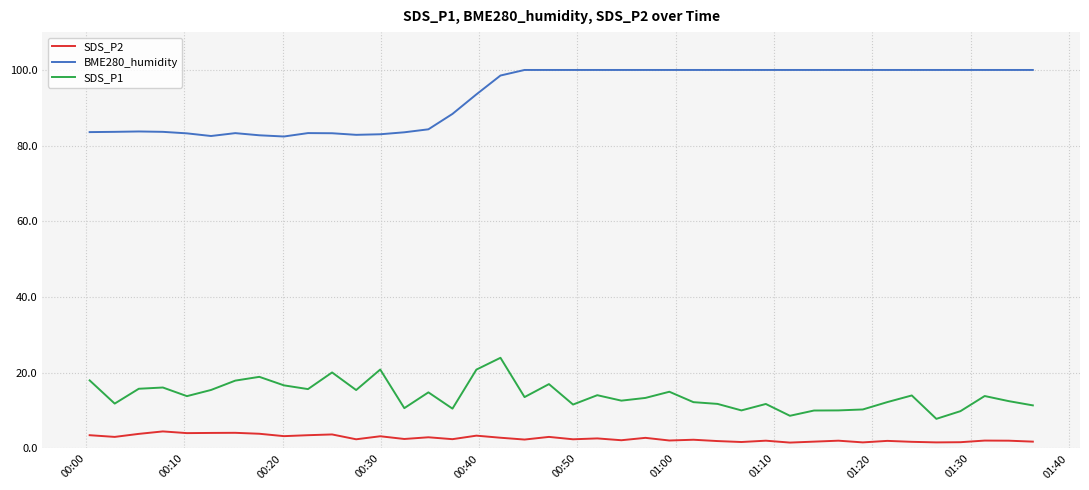

List the series in order of their peak value, highest first.

BME280_humidity, SDS_P1, SDS_P2